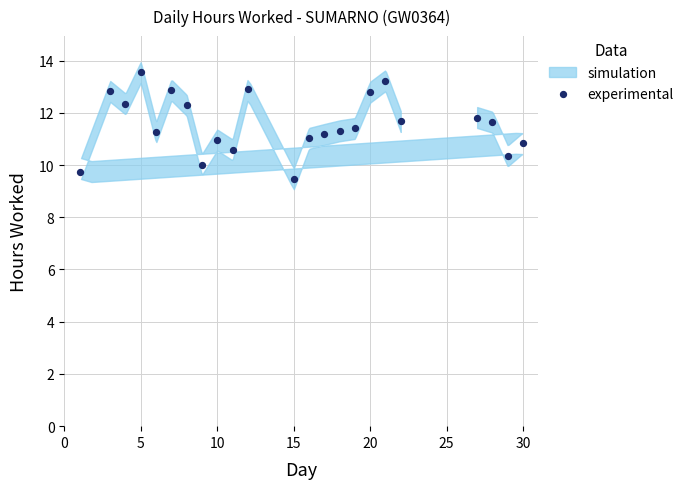

What is the range of Y values (max minus min)?

4.1